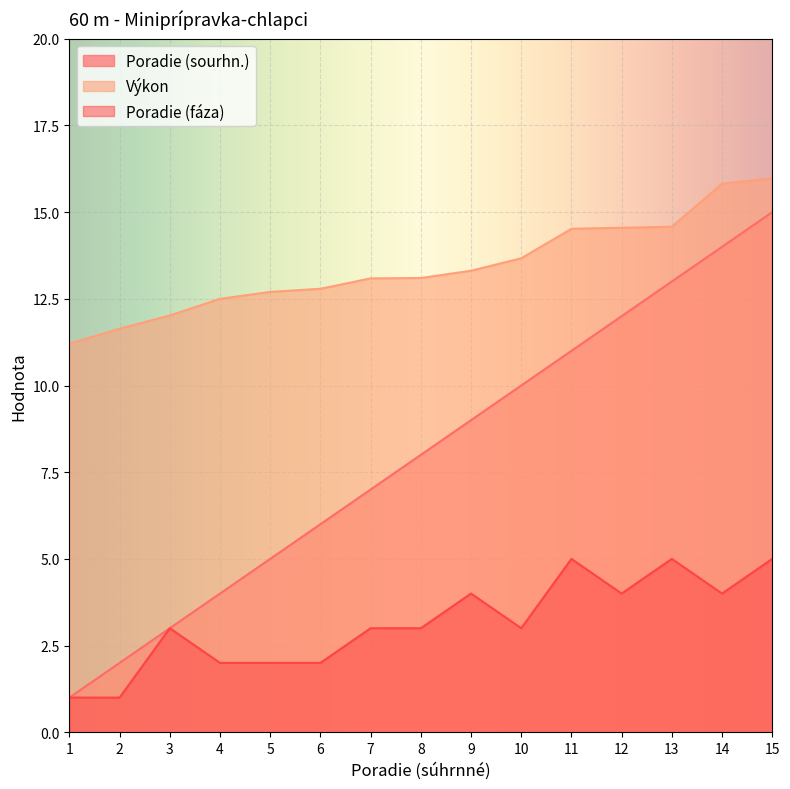

At which label does Poradie (fáza) reach its minimum?

1